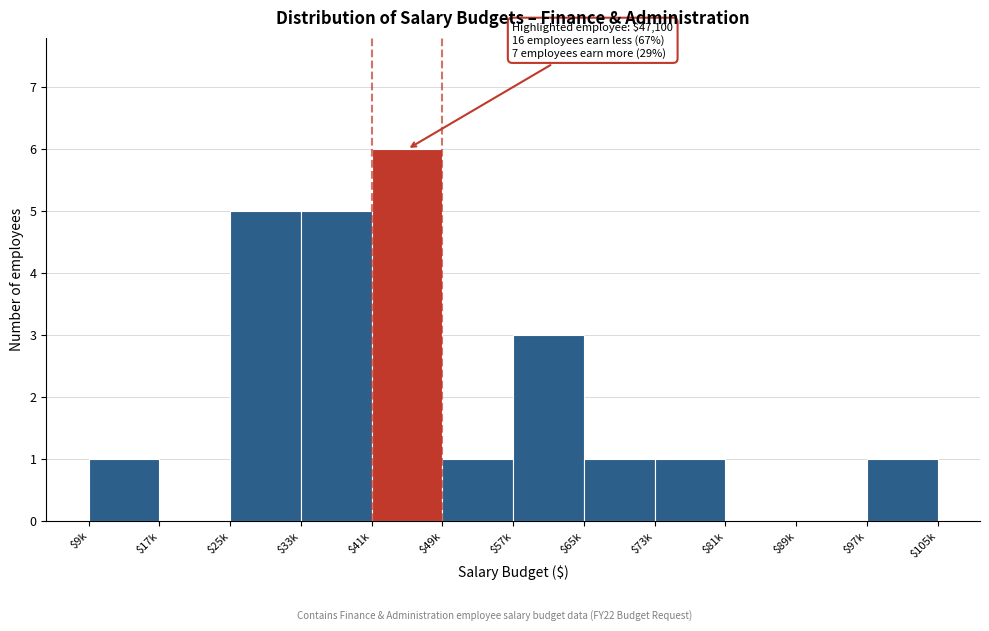

What is the sum of all values?

24